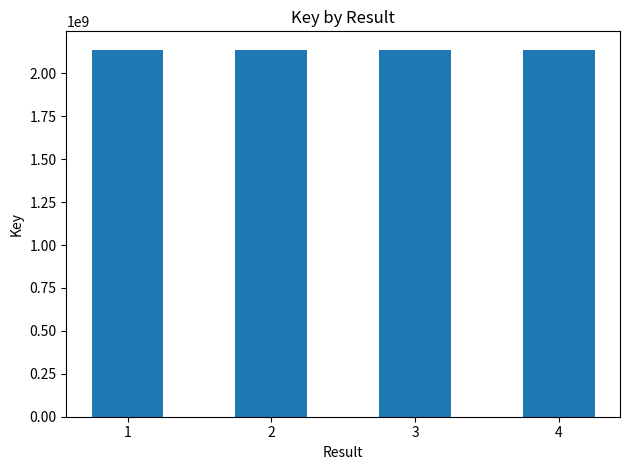

Approximately how many times larger is the value at 1 compared to 2?

1.0